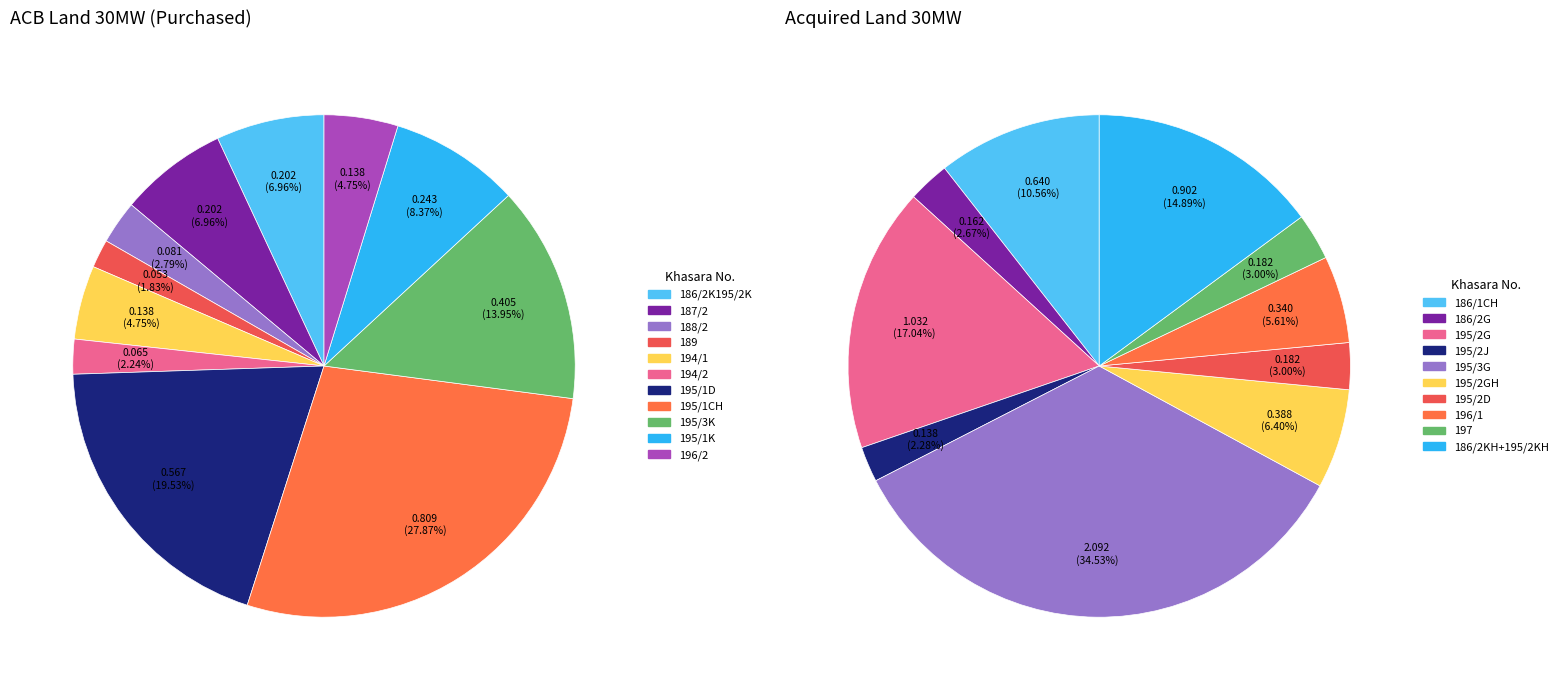

To the nearest percent, what is the average slice percentage?

9%